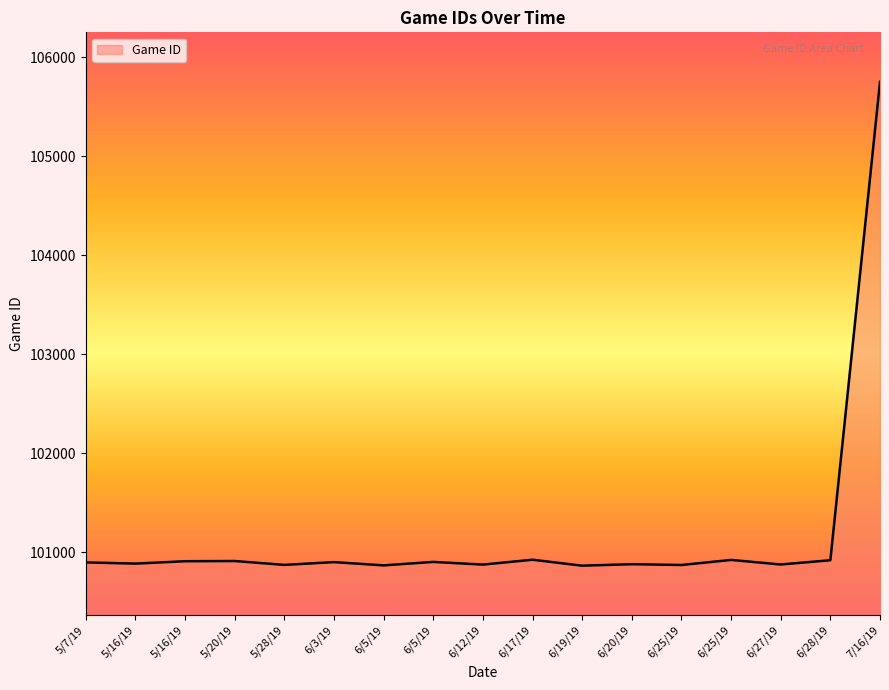

Reading left to right, extract all data points from this chart.

100898	100886	100910	100912	100873	100901	100868	100903	100876	100925	100865	100880	100872	100923	100877	100920	105751